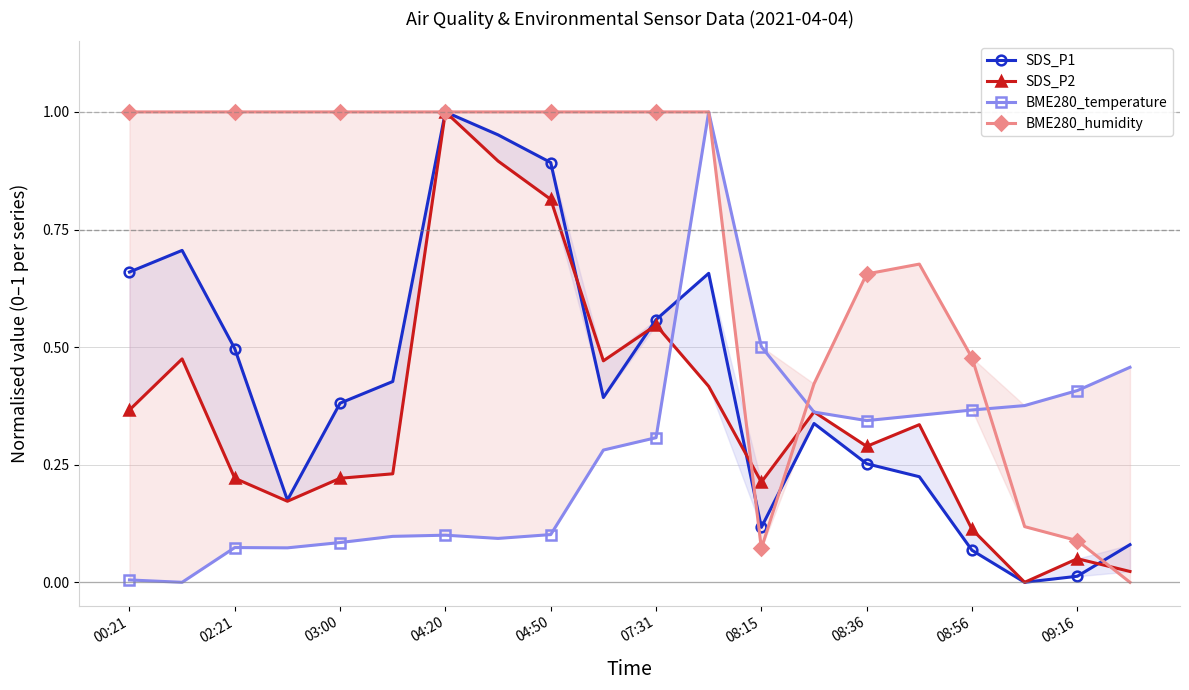

True or false: SDS_P1 and SDS_P2 intersect in this chart.

True